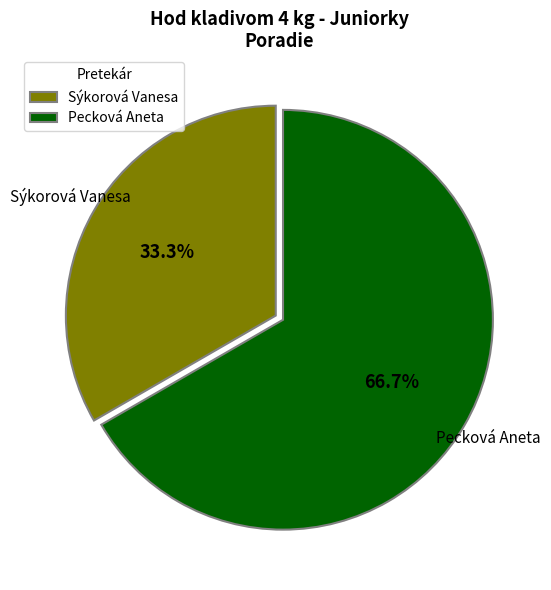

Which slice is the smallest?

Sýkorová Vanesa